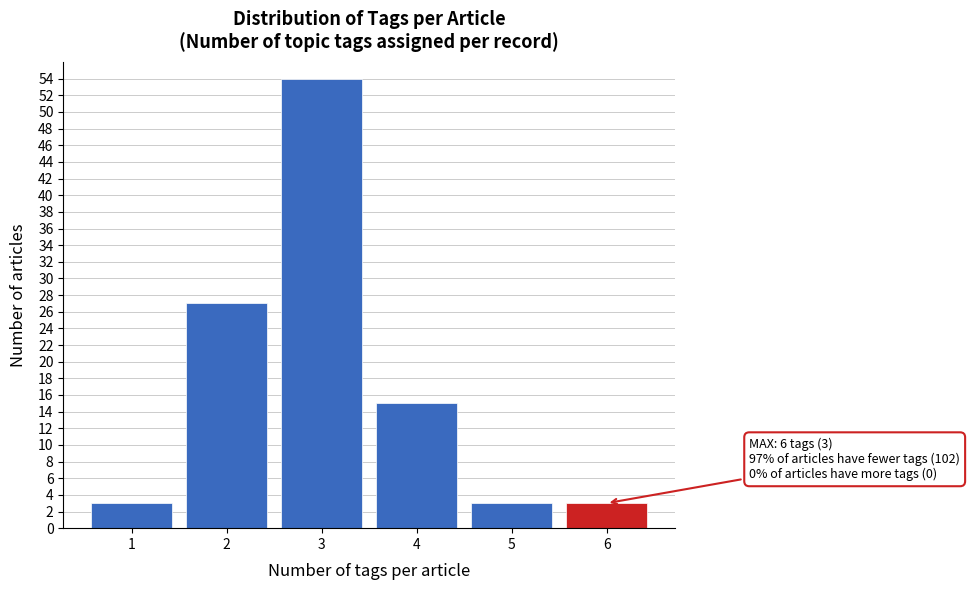

Reading left to right, transcribe all the data shown in this chart.

3	27	54	15	3	3